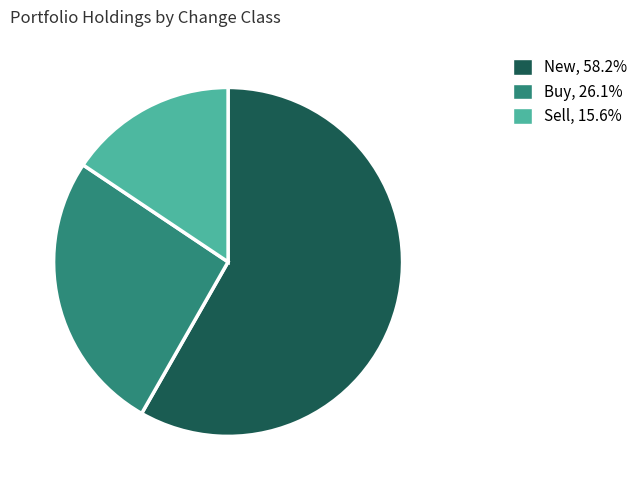

Is there a majority slice in this chart?

Yes